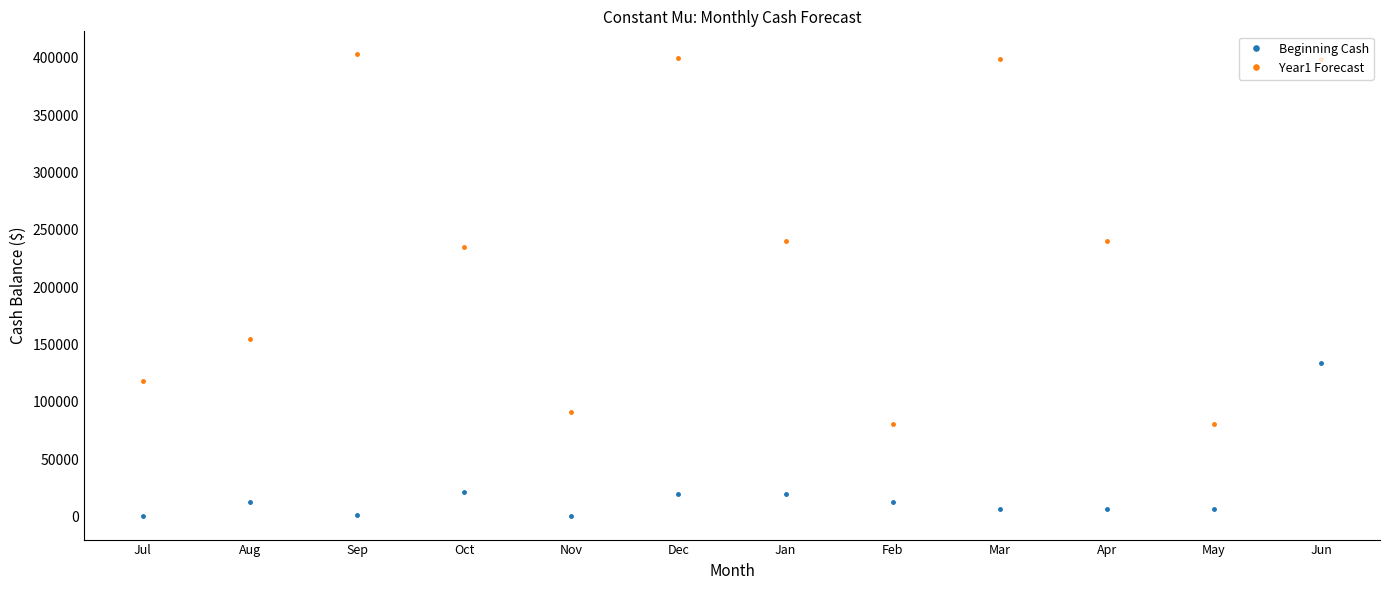

Is this an area chart (filled region under the line)?

No